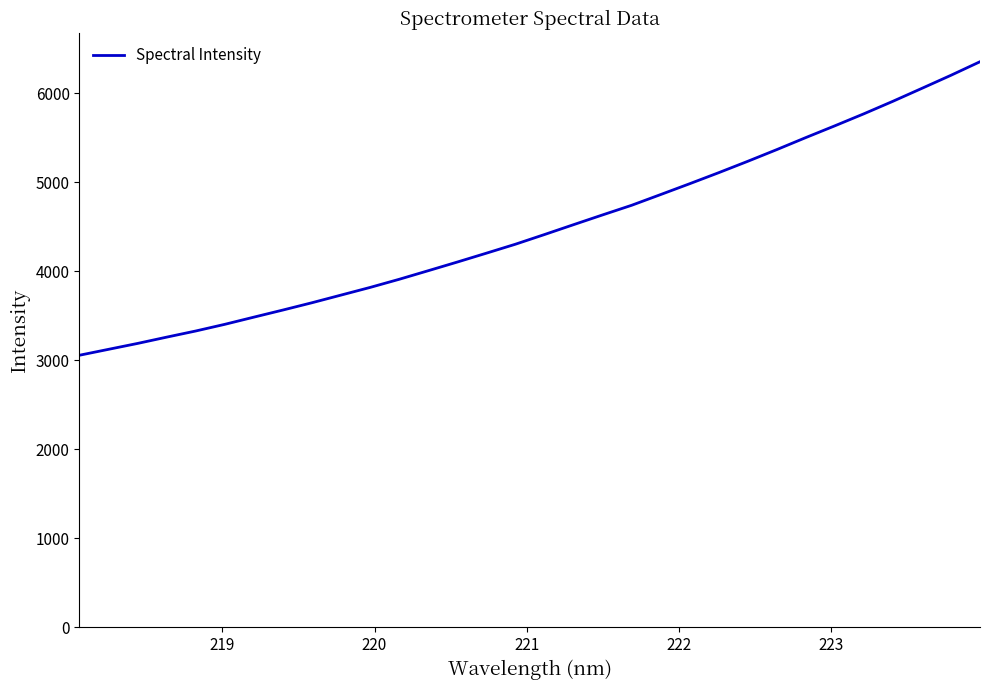

What is the smallest value displayed?

3057.2